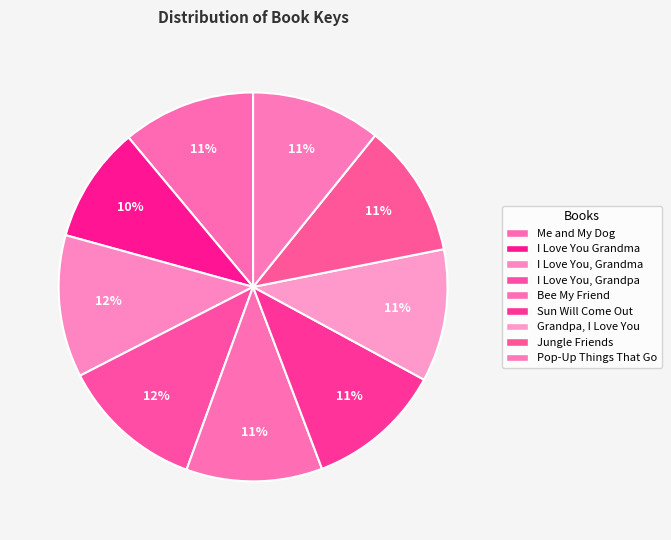

What portion of the pie excludes Me and My Dog?

88.9%